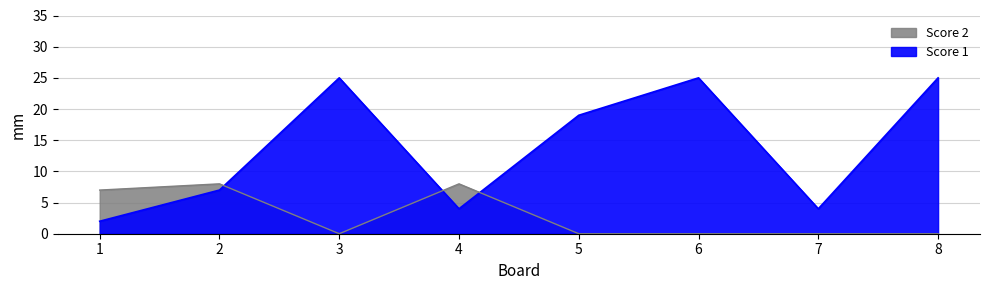

Does the chart have visible grid lines?

Yes